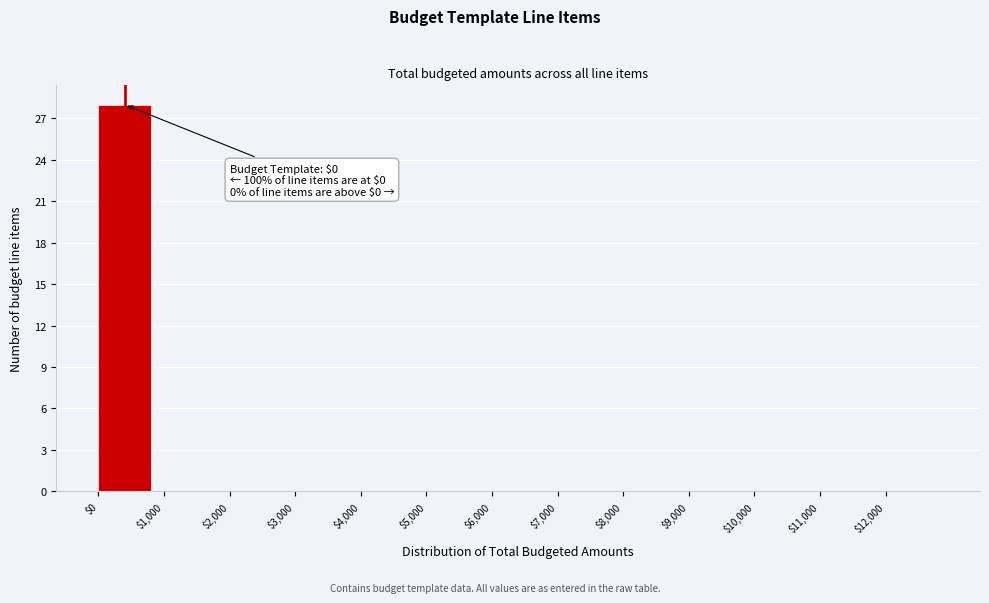

What is the sum of all values?

28